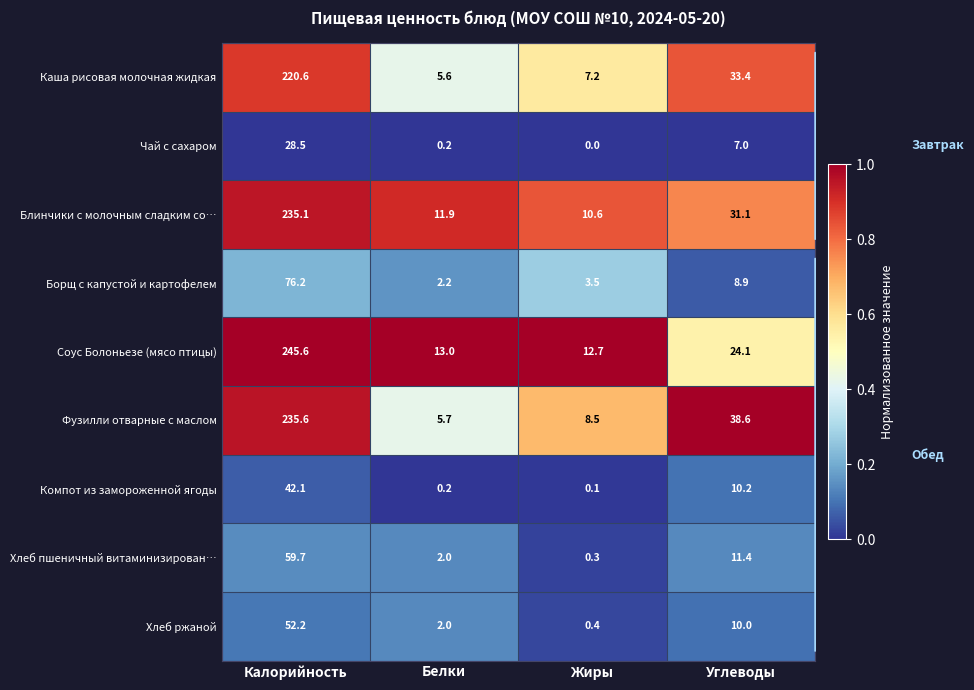

What is the difference between the Компот из замороженной ягоды values at Углеводы and Калорийность?

31.9